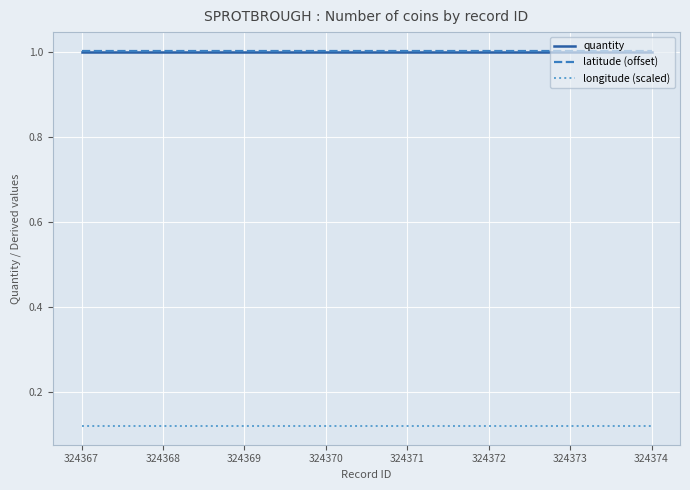

What are all the series names shown in the legend?

quantity, latitude (offset), longitude (scaled)